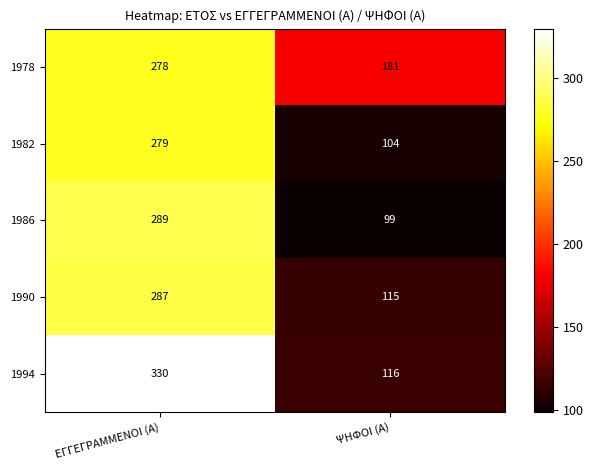

At how many categories does at least one series exceed 104?

2